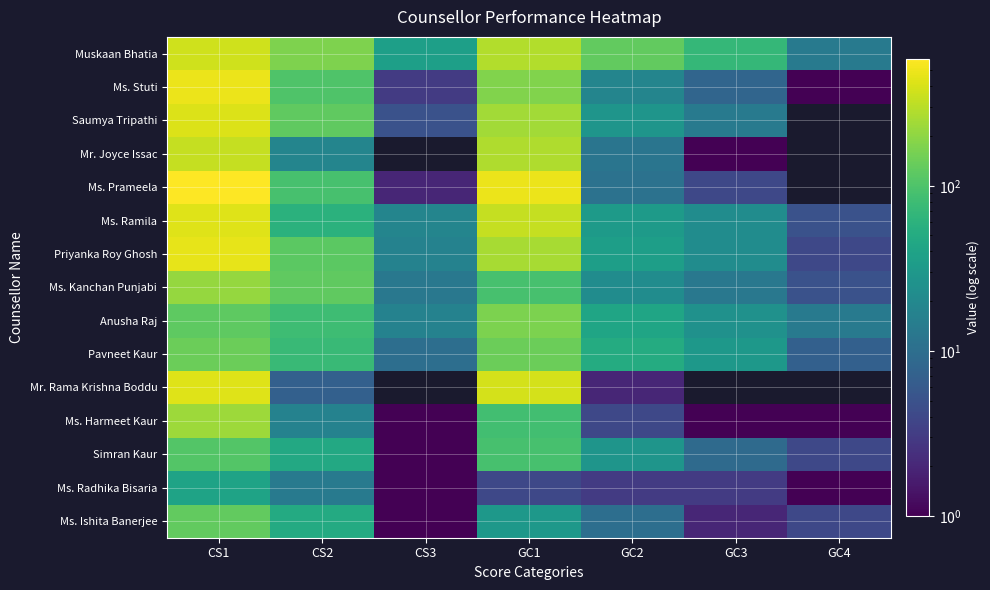

Which has a higher value, GC3 or GC2?

GC2